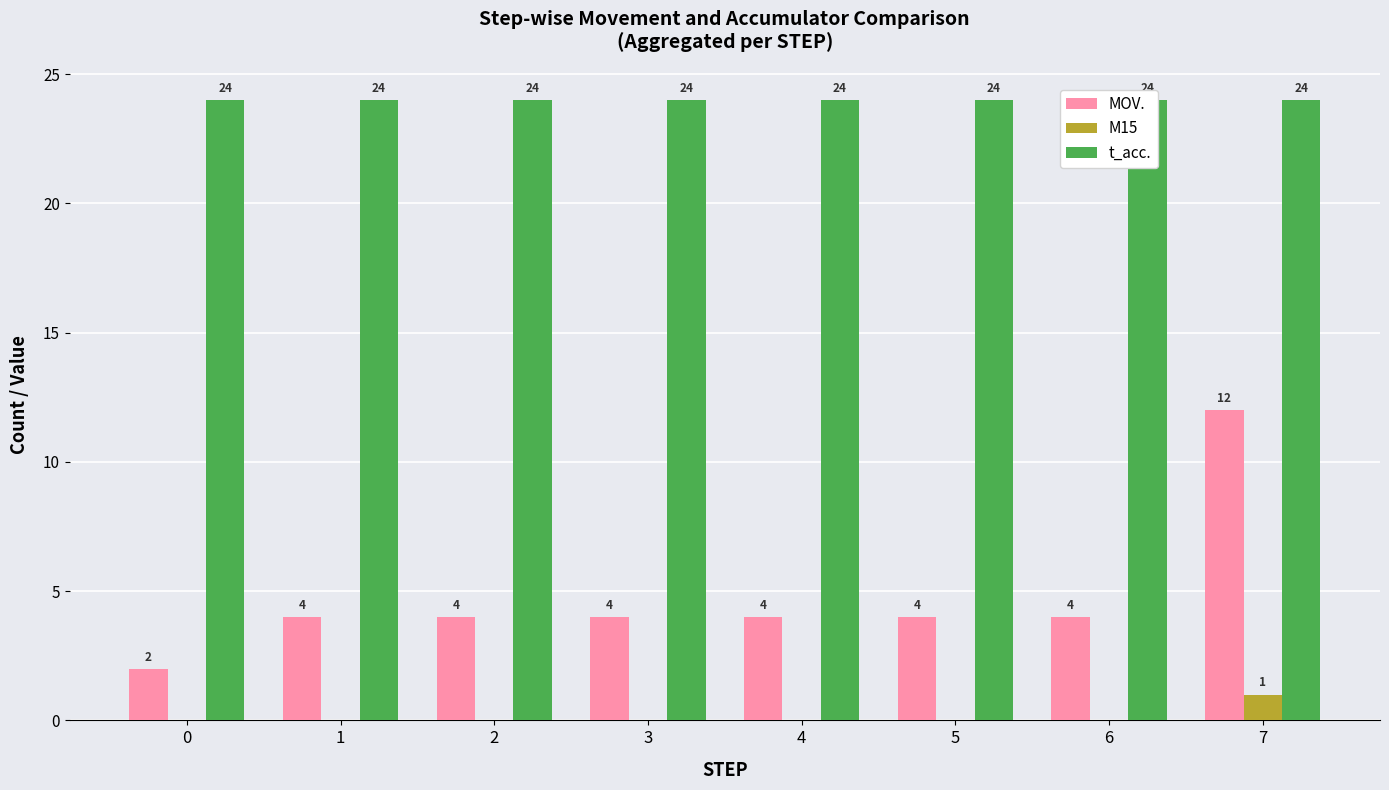

How many groups of bars are there?

8